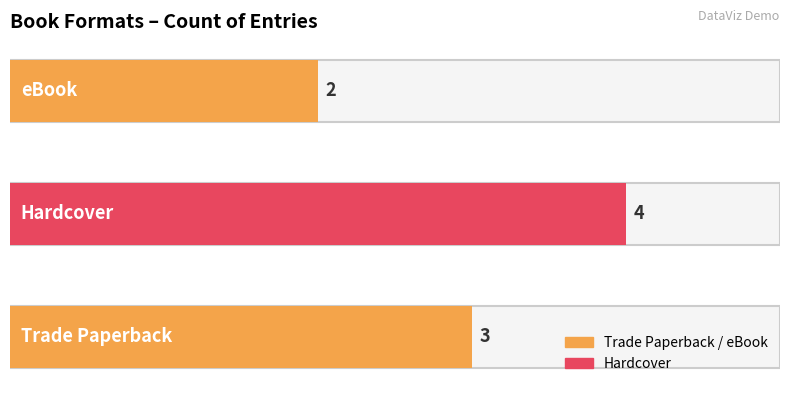

What is the label of the 2nd bar from the left?

Hardcover